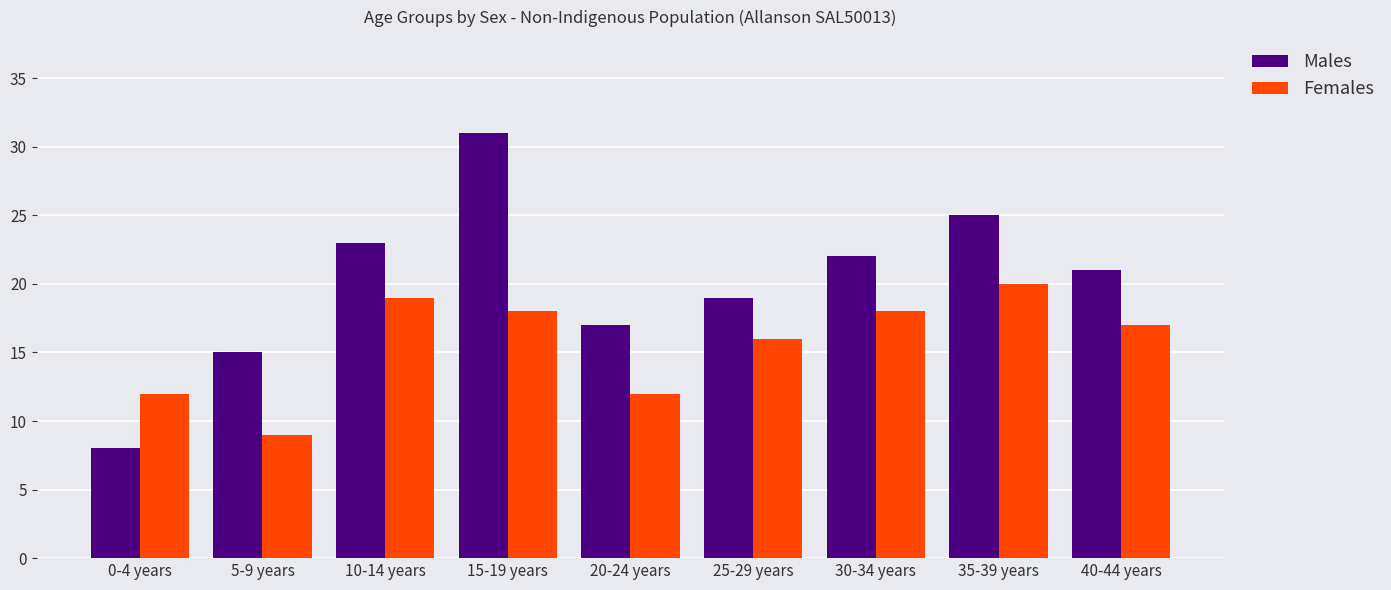

Does the chart contain any negative values?

No